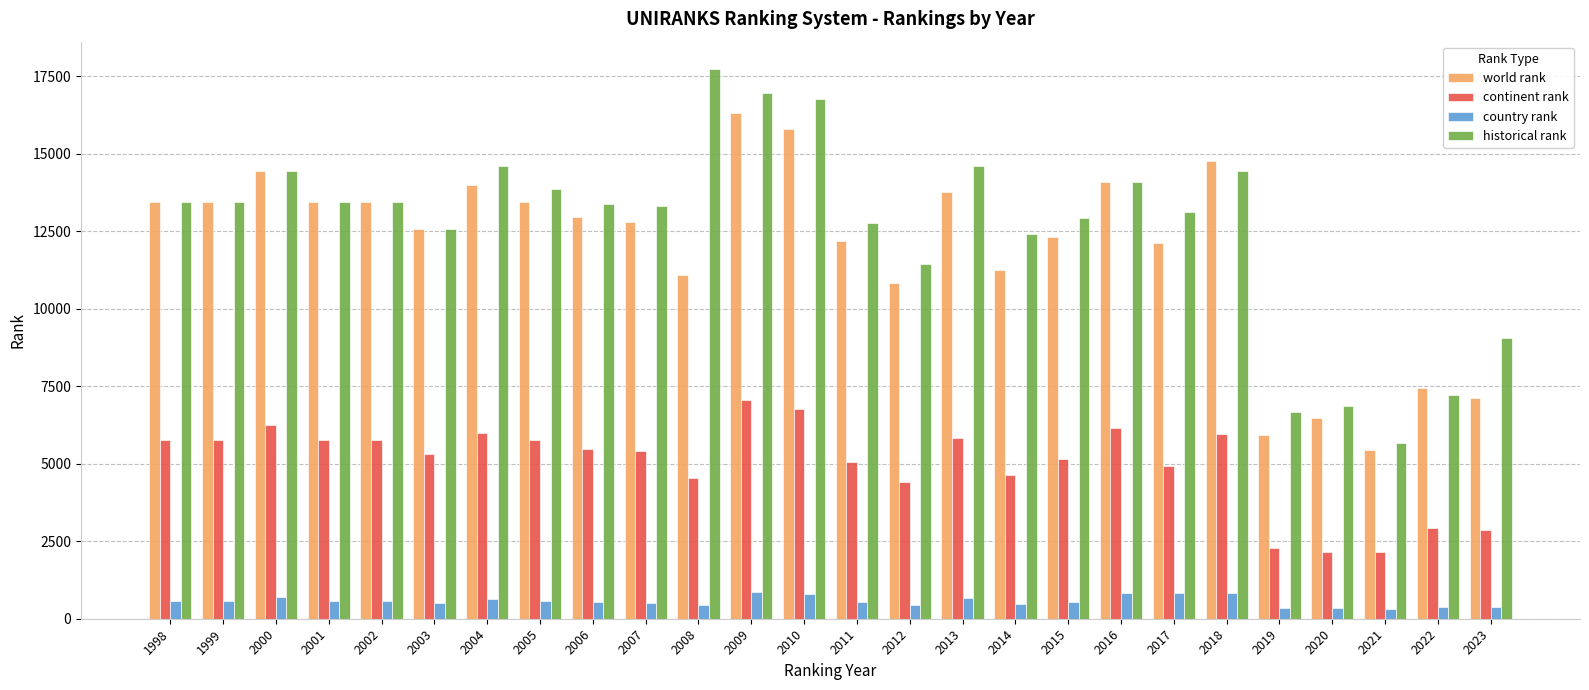

True or false: continent rank has a value of 3424 at 2015.

False